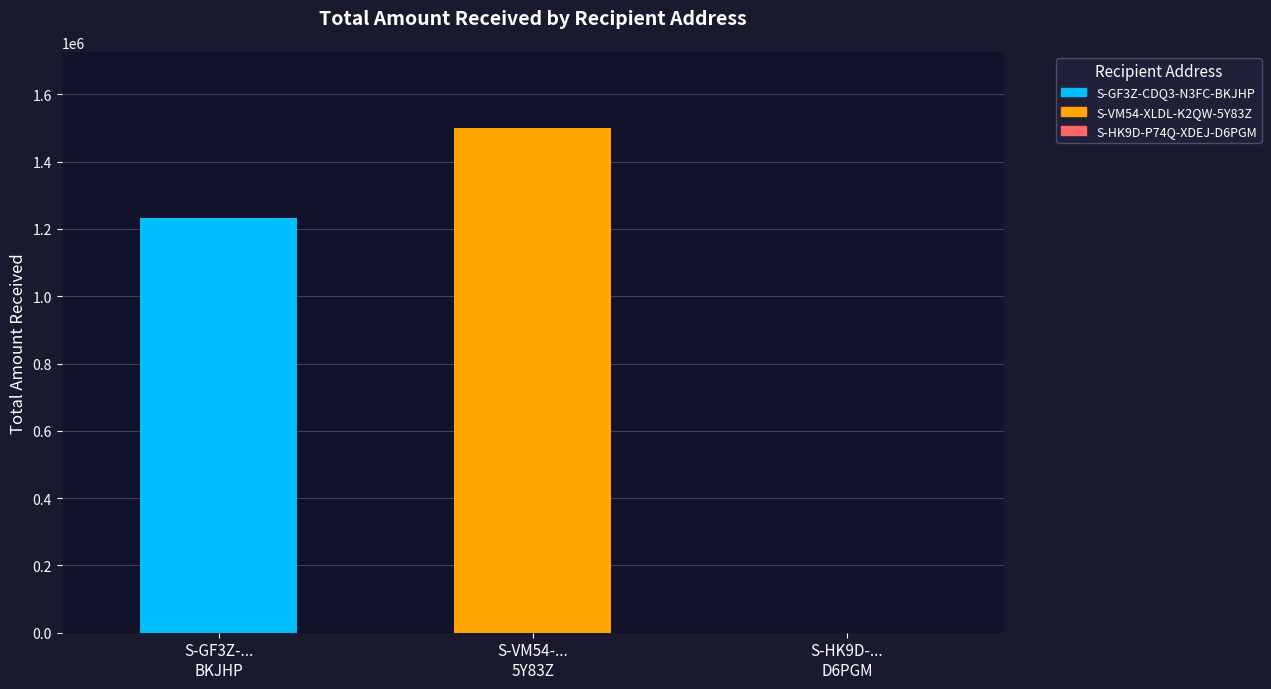

What is the change in value from S-GF3Z-...
BKJHP to S-VM54-...
5Y83Z?

+268912.0